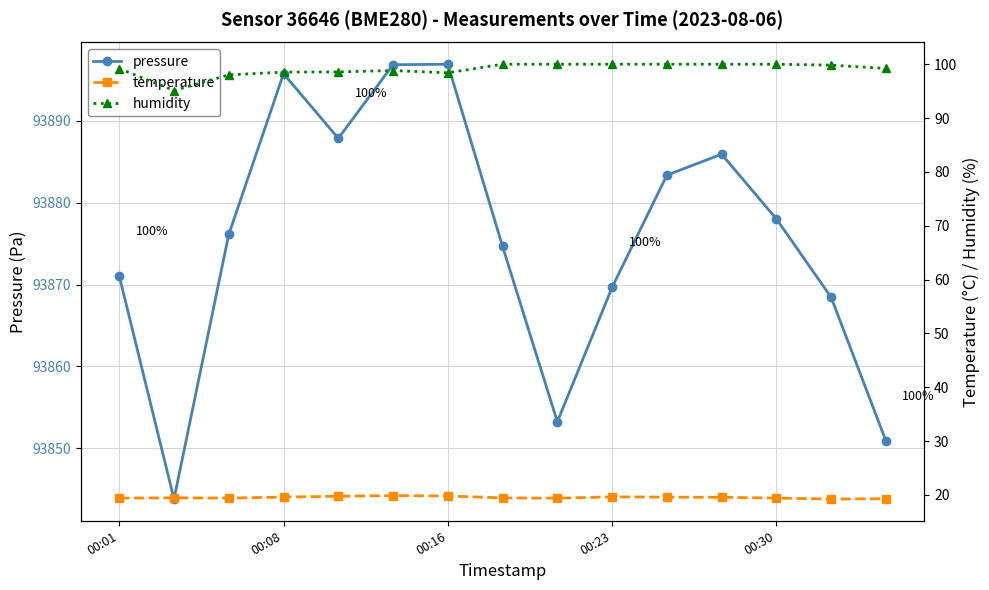

What is the difference between the second highest and second lowest values in the temperature series?

0.5